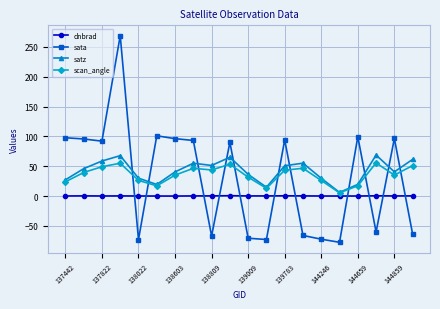

What is the maximum value for satz?

68.8